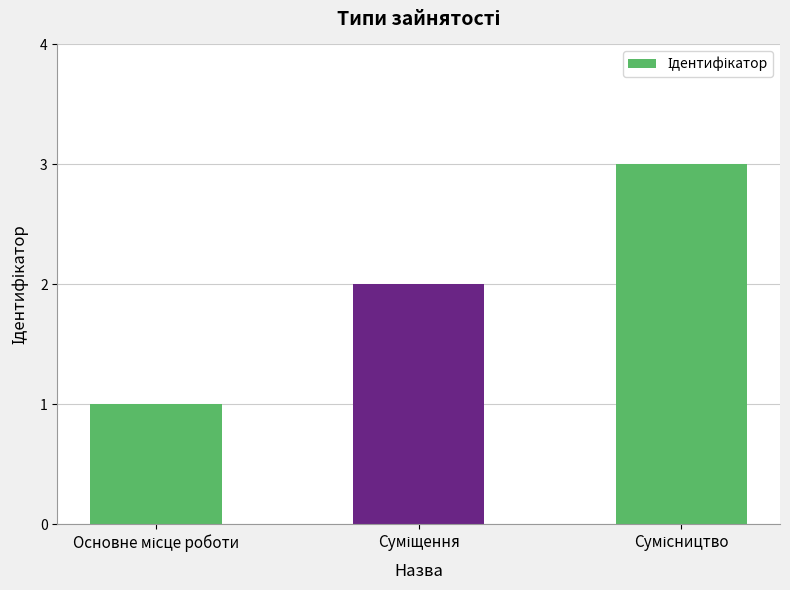

What is the greatest value displayed?

3